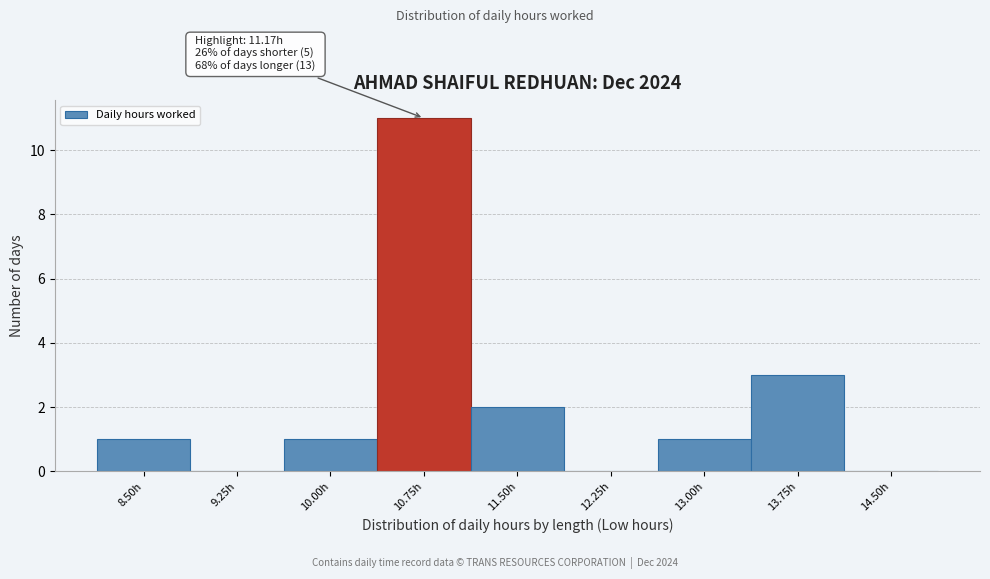

Reading left to right, list all the values displayed in this chart.

8.50h=1	9.25h=0	10.00h=1	10.75h=11	11.50h=2	12.25h=0	13.00h=1	13.75h=3	14.50h=0